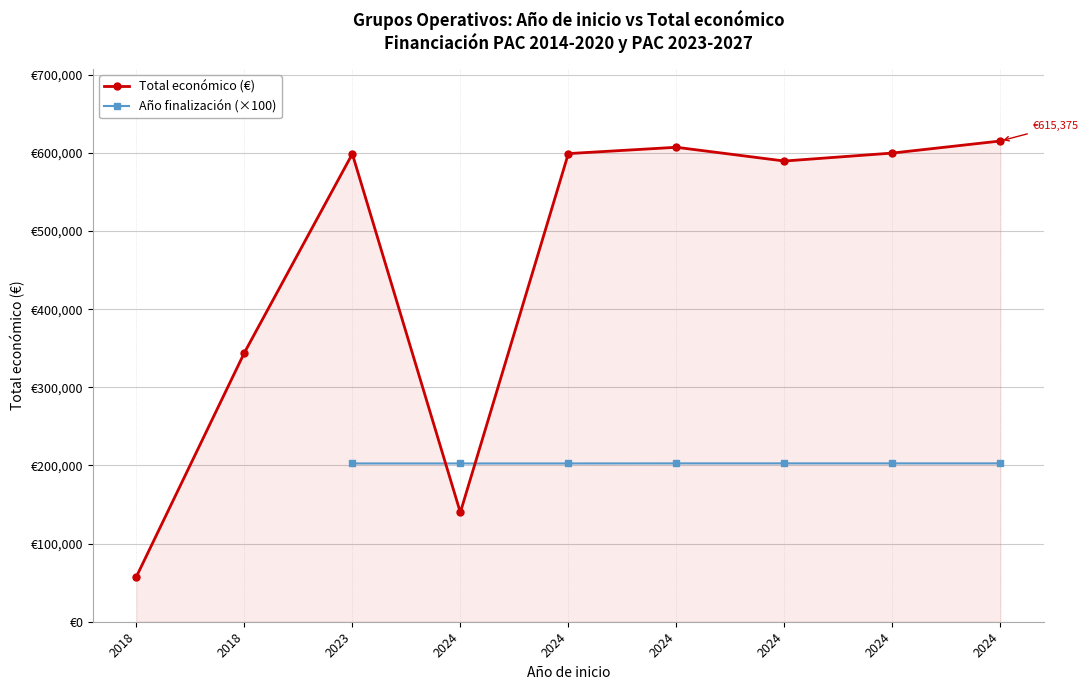

Between which two adjacent categories do Año finalización (×100) and Total económico (€) first intersect?

2023 and 2024